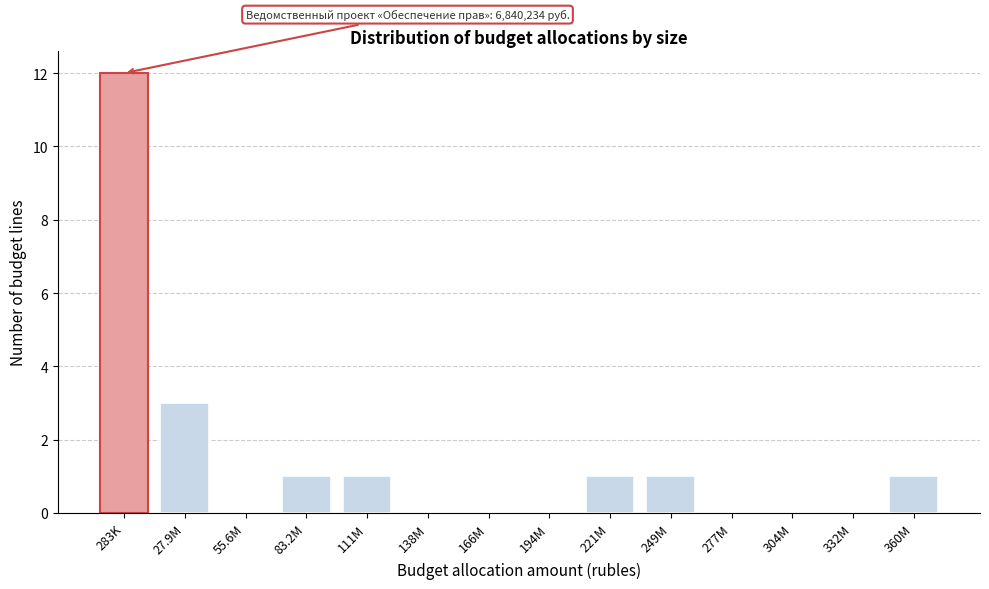

Reading right to left, transcribe all the data shown in this chart.

360M=1	332M=0	304M=0	277M=0	249M=1	221M=1	194M=0	166M=0	138M=0	111M=1	83.2M=1	55.6M=0	27.9M=3	283K=12